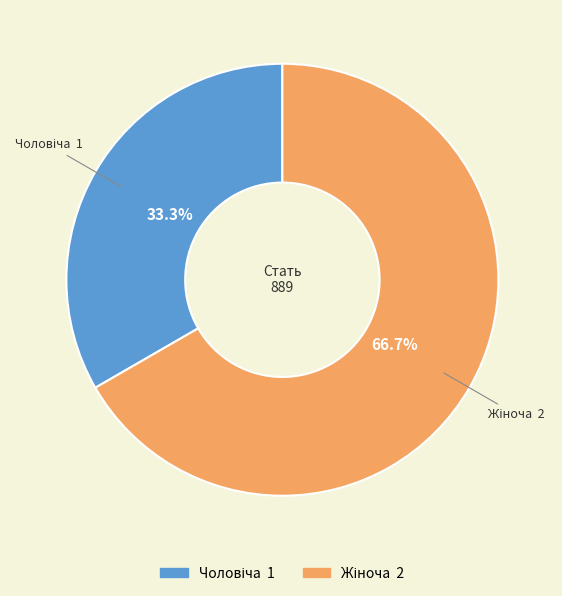

Is there any slice that represents more than half of the pie?

Yes